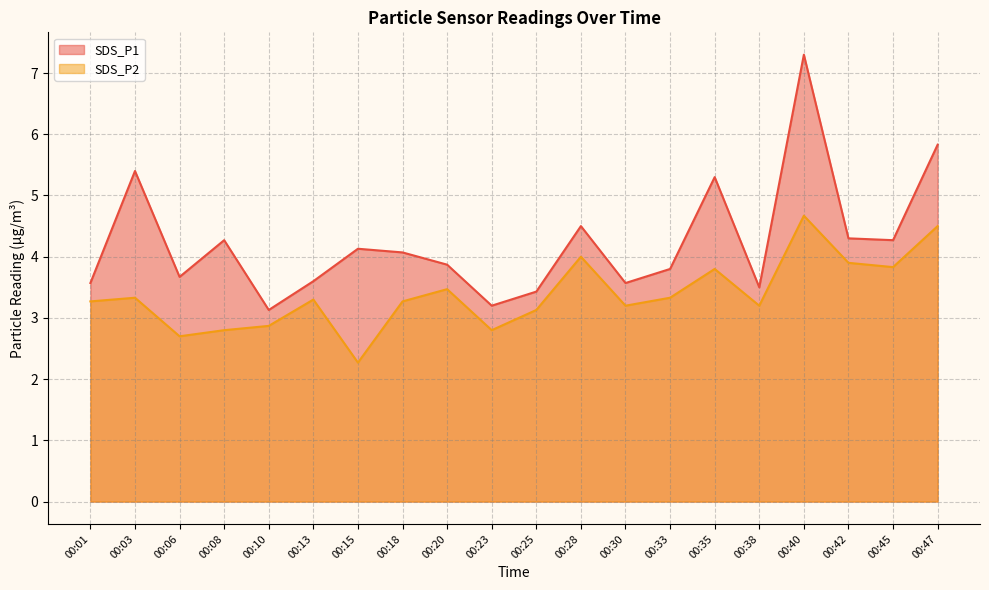

Between 00:01 and 00:42, which series saw the biggest shift?

SDS_P1